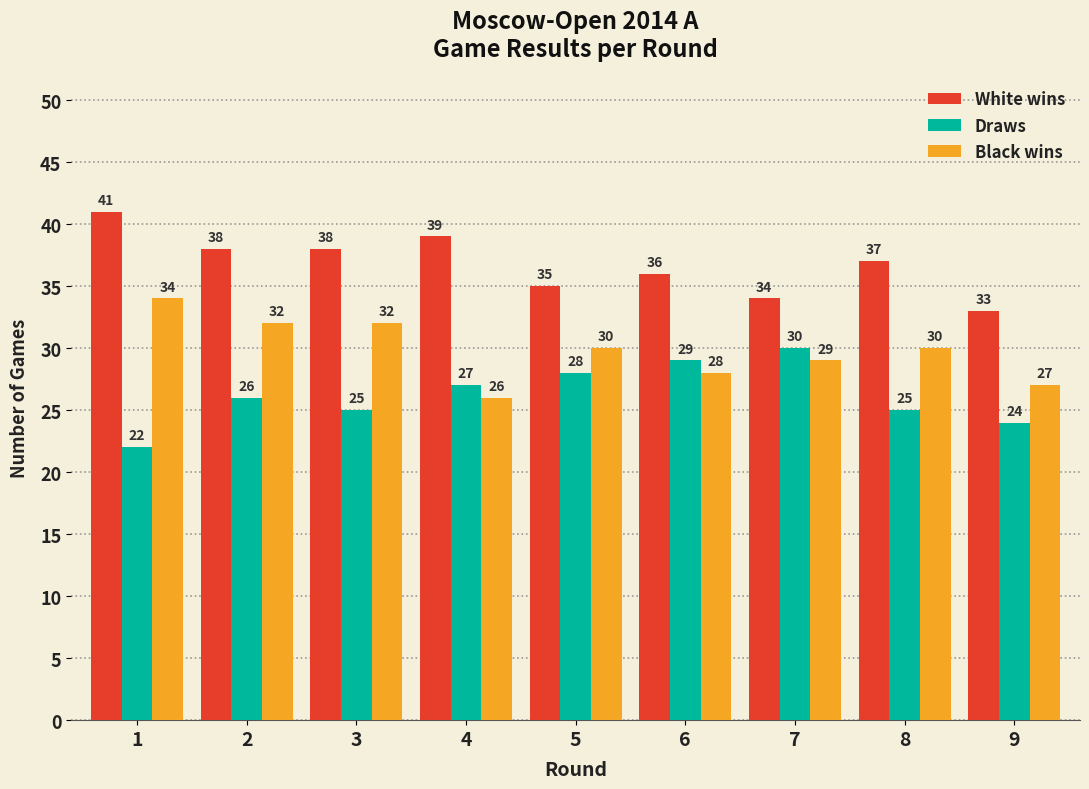

Reading left to right, transcribe all the data shown in this chart.

White wins: 1=41	2=38	3=38	4=39	5=35	6=36	7=34	8=37	9=33
Draws: 1=22	2=26	3=25	4=27	5=28	6=29	7=30	8=25	9=24
Black wins: 1=34	2=32	3=32	4=26	5=30	6=28	7=29	8=30	9=27